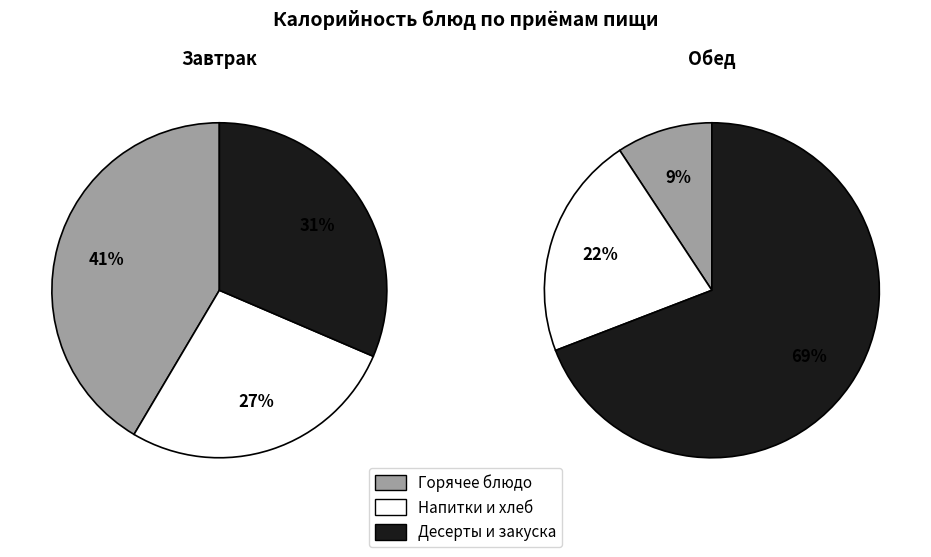

Is the sum of Хлеб пшеничный (обед) and Хлеб пшеничный (завтрак) greater than half?

No